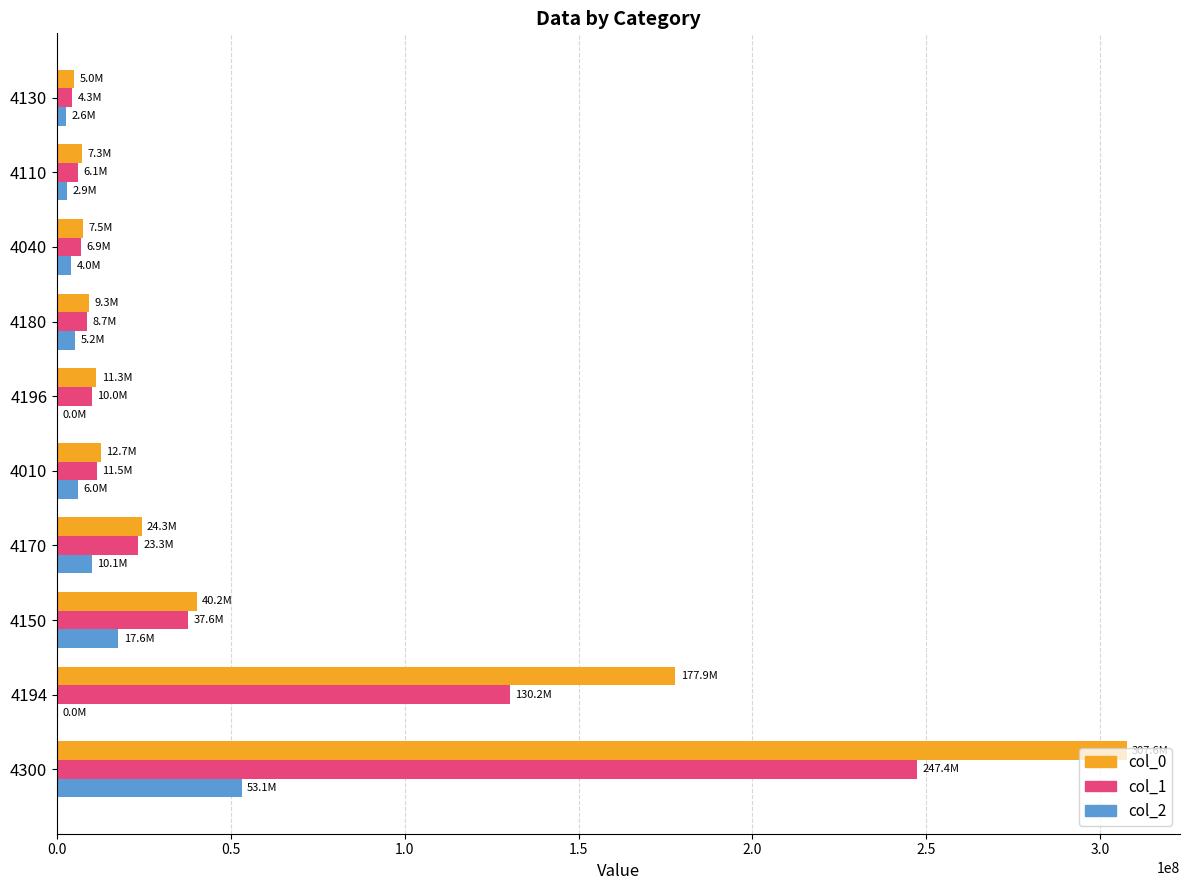

At which category is the sum across all series the highest?

4300